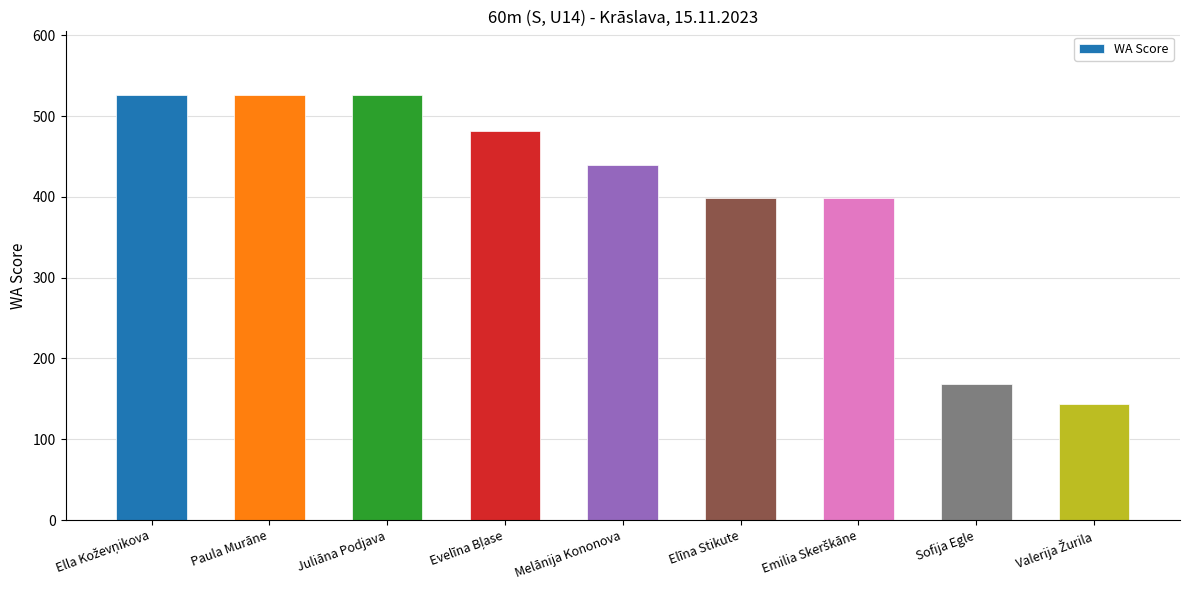

True or false: the data shows 90 at Sofija Egle.

False